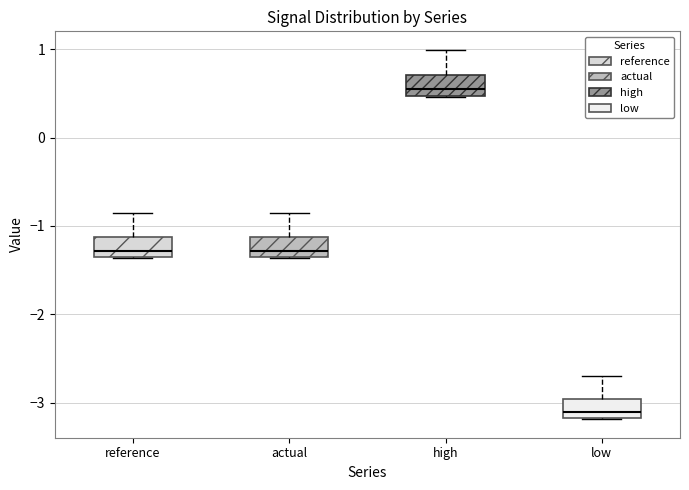

Reading left to right, transcribe this box plot: for each box, give where its median line is, the range the box spans, and where its two whiskers end, as read against the y-axis. The values are not printed on the chart, so give them approximately, as read against the axis.

reference: median -1.3 (just above the box's lower edge), box -1.3 to -1.1, whiskers -1.4 to -0.9
actual: median -1.3 (just above the box's lower edge), box -1.3 to -1.1, whiskers -1.4 to -0.9
high: median 0.5 (just above the box's lower edge), box 0.5 to 0.7, whiskers 0.5 to 1.0
low: median -3.1, box -3.2 to -3.0, whiskers -3.2 to -2.7